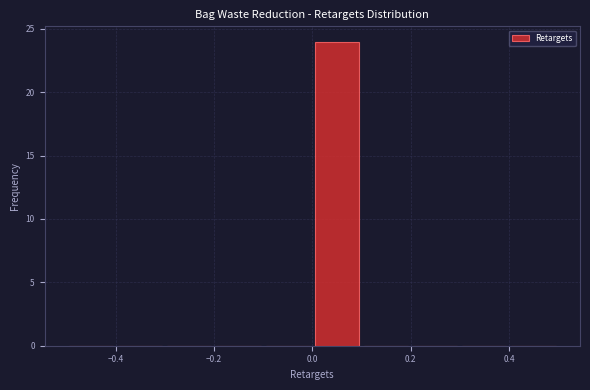

Reading left to right, transcribe this chart: for each bar, give the range it covers on the x-axis and its height. The values are not printed on the chart, so give them approximately, as read against the axis.

-0.5 to -0.4: 0
-0.4 to -0.3: 0
-0.3 to -0.2: 0
-0.2 to -0.1: 0
-0.1 to 0.0: 0
0.0 to 0.1: 24
0.1 to 0.2: 0
0.2 to 0.3: 0
0.3 to 0.4: 0
0.4 to 0.5: 0